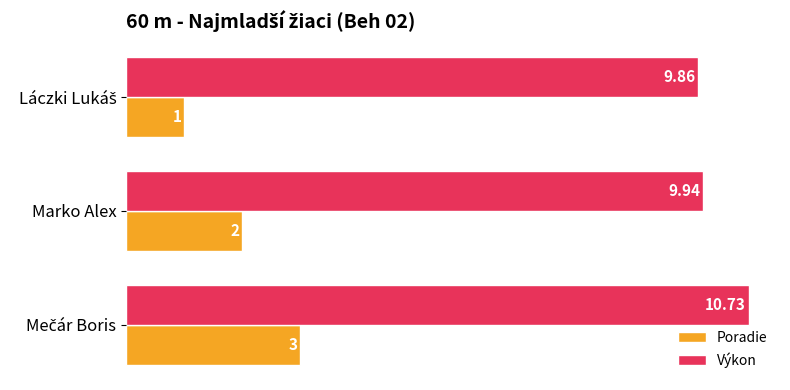

Rank the series by their average value, from lowest to highest.

Poradie, Výkon